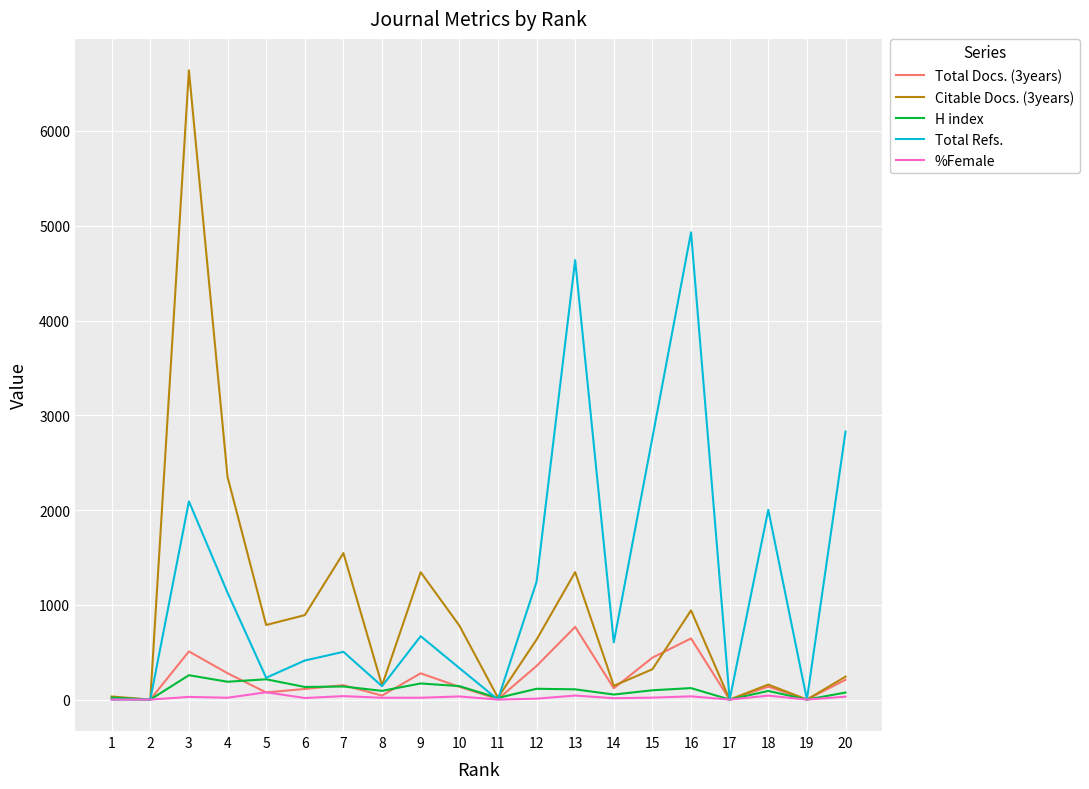

Which series has the widest spread of values?

Citable Docs. (3years)